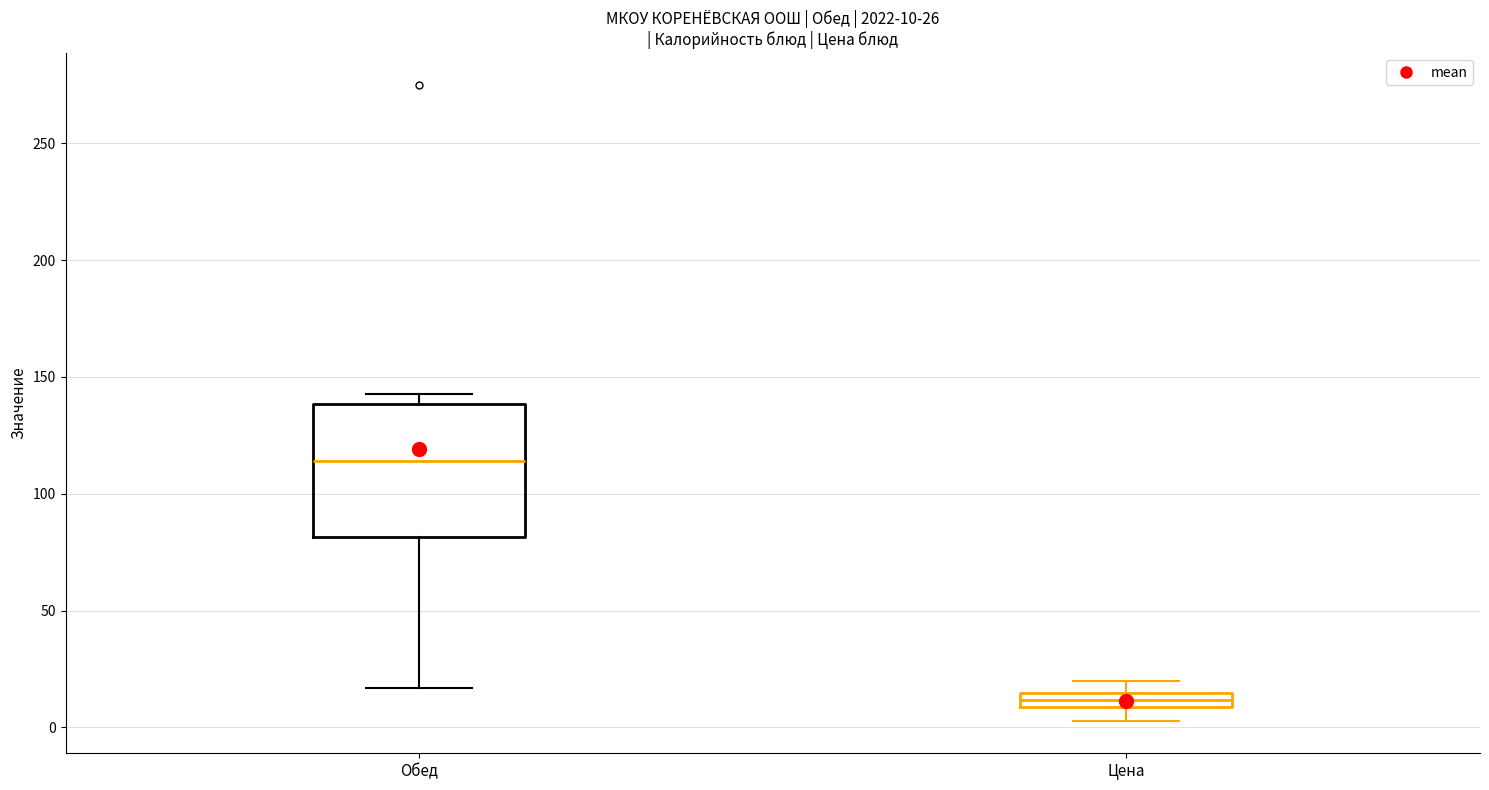

Which box's median line is the highest?

Обед